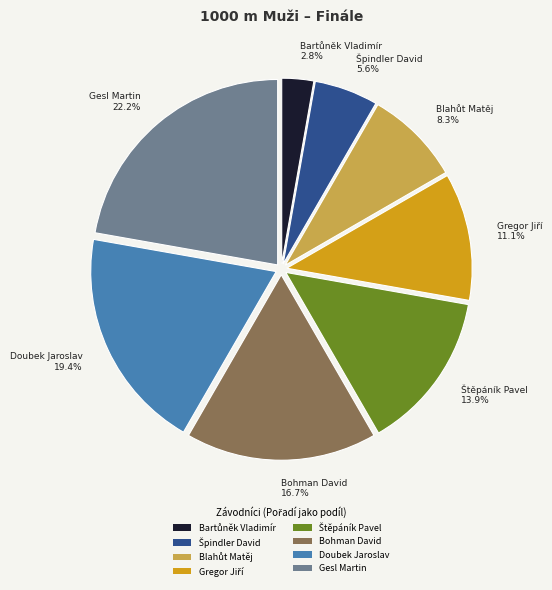

Is there any slice that represents more than half of the pie?

No